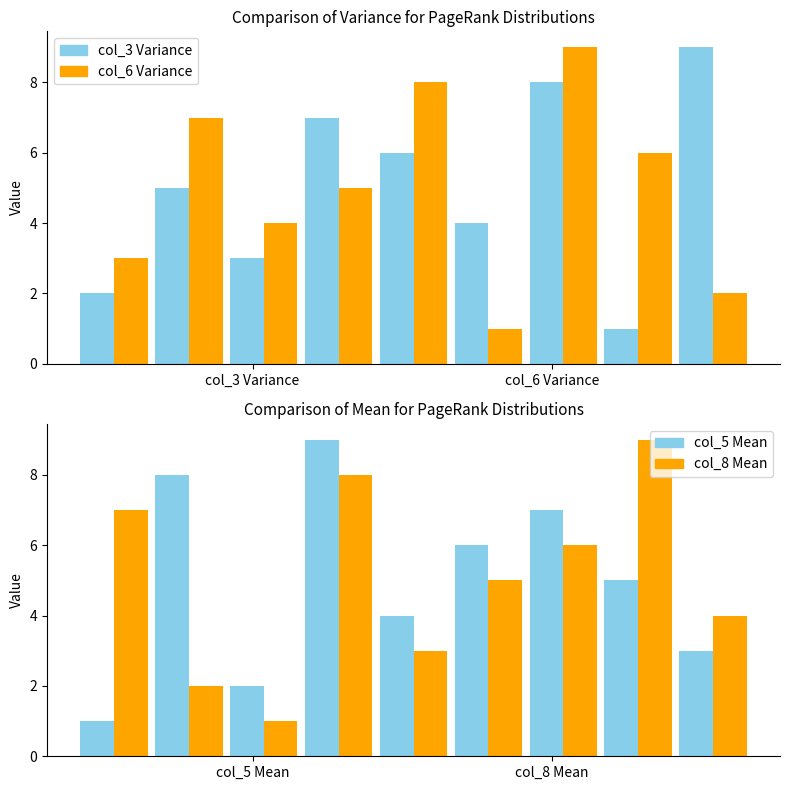

What are all the series names shown in the legend?

col_3, col_6, col_5, col_8